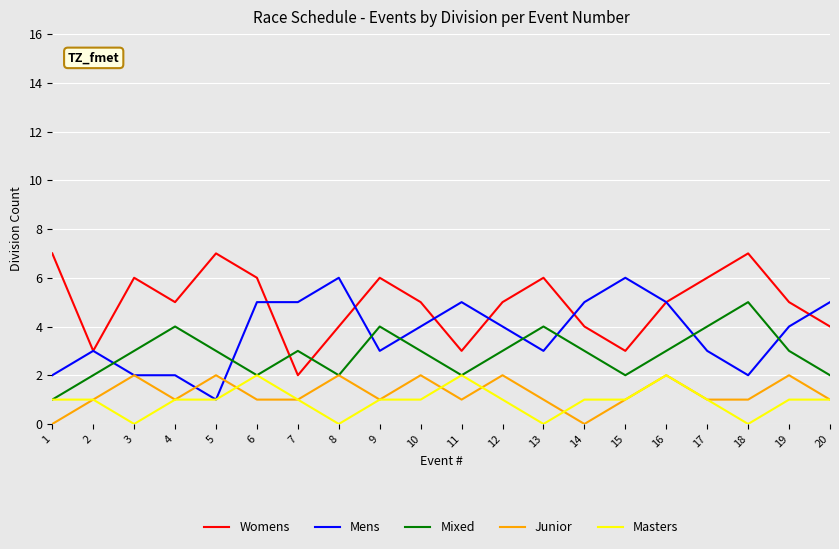

Does the chart display data point markers on the line(s)?

No